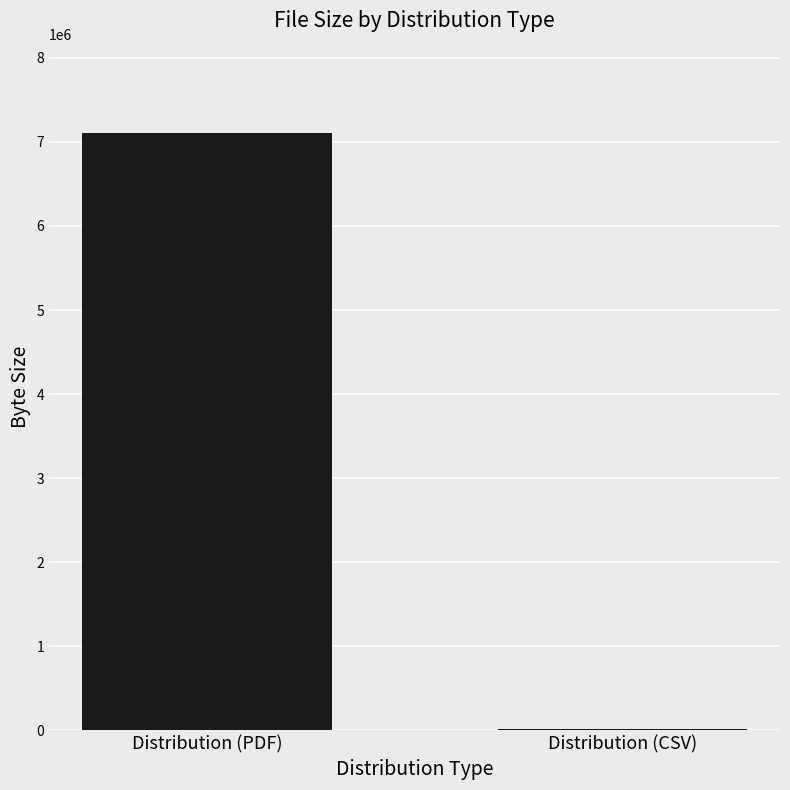

What is the change in value from Distribution (PDF) to Distribution (CSV)?

-7090474